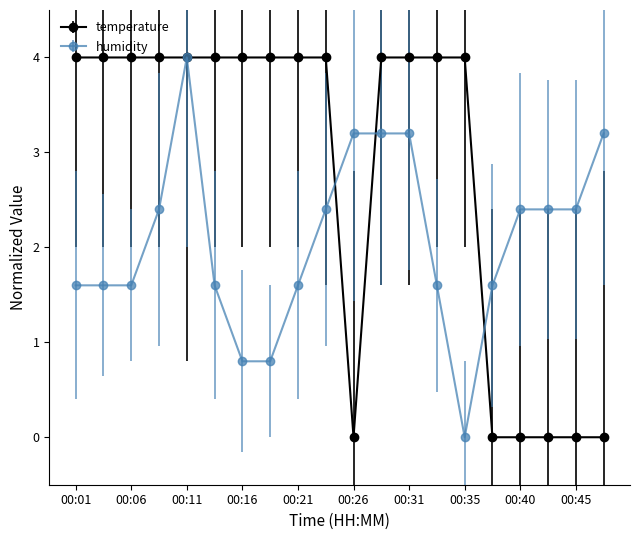

Which series has the largest total across all categories?

temperature